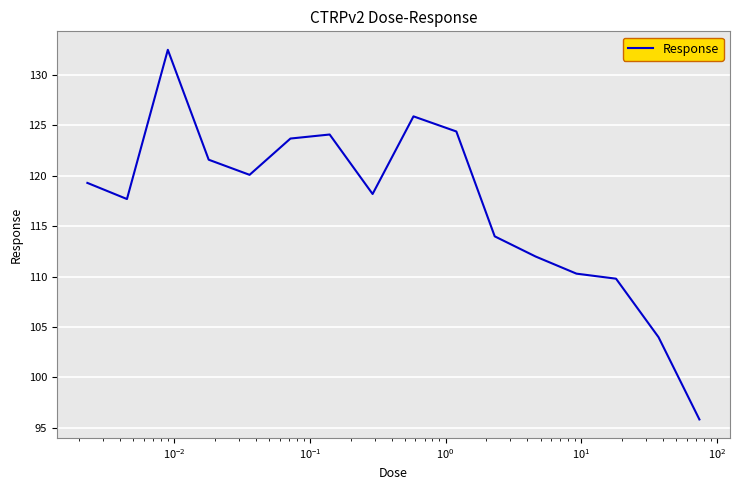

What is the maximum value shown in the chart?

132.5